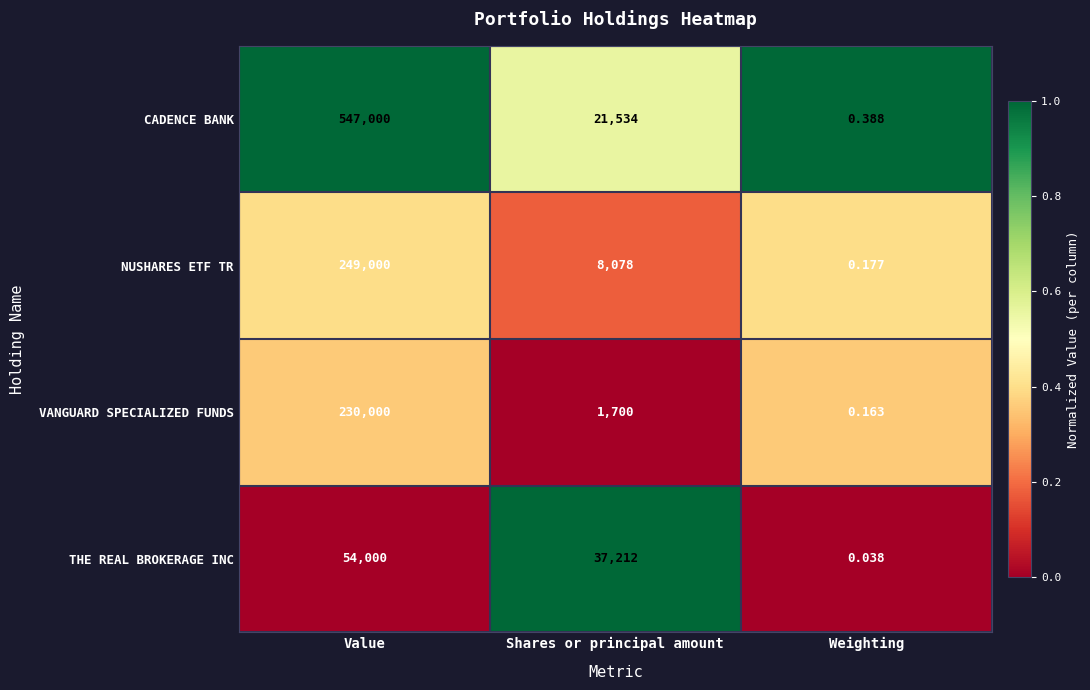

Which category has the highest value across all series?

Value